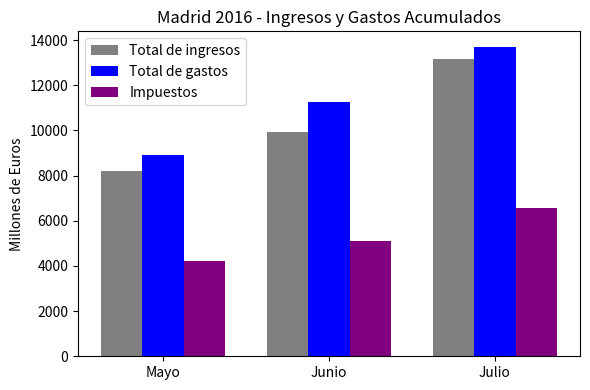

Which series has the widest spread of values?

Total de ingresos